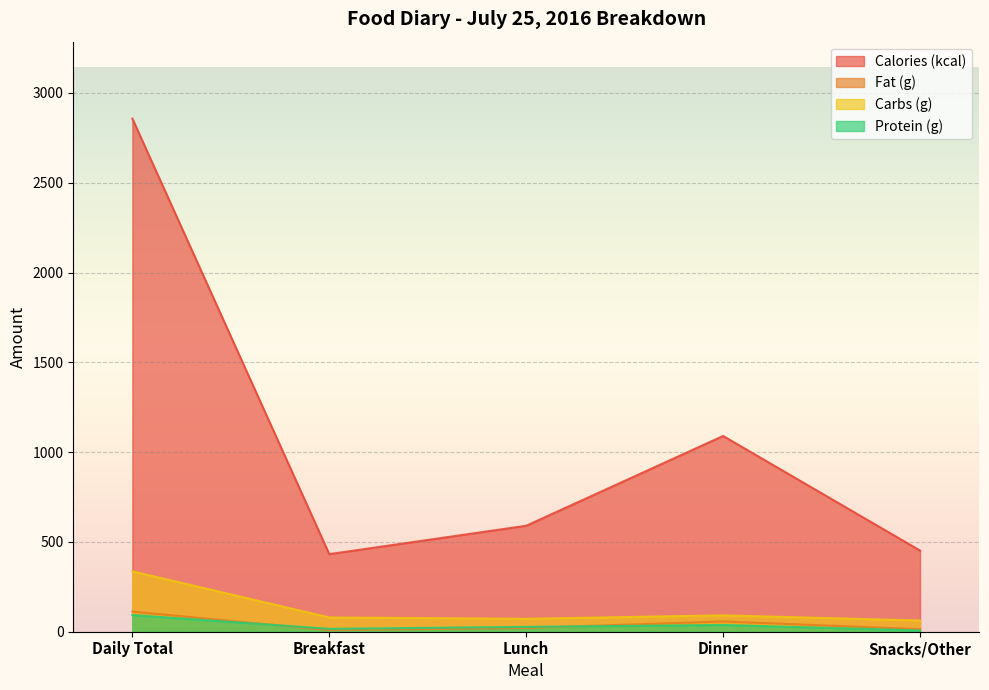

The Protein (g) series shows 16.0 at Breakfast. True or false?

True